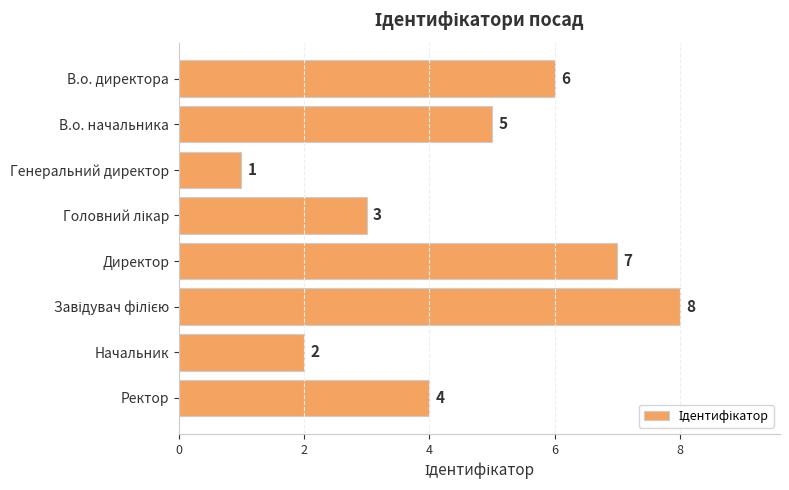

What position from the top is В.о. начальника?

2